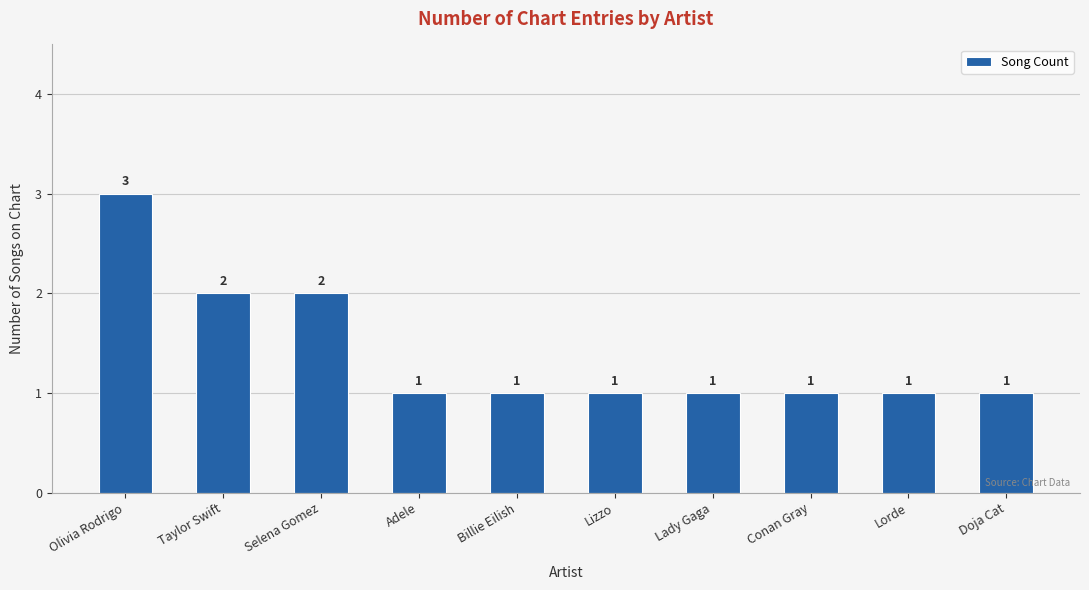

What is the average value?

1